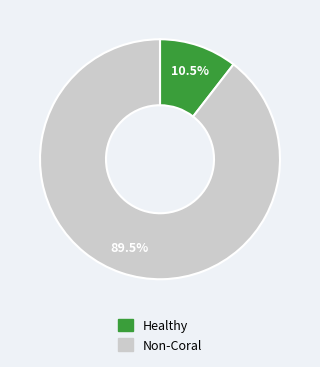

Does any single category account for the majority?

Yes